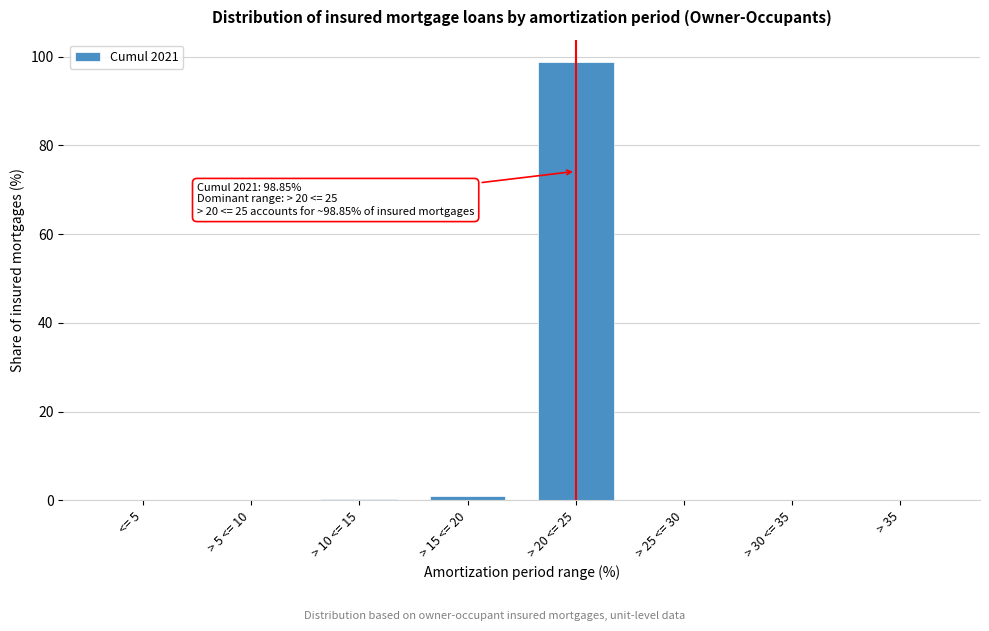

The chart shows a value of 0.9 at > 15 <= 20. True or false?

True